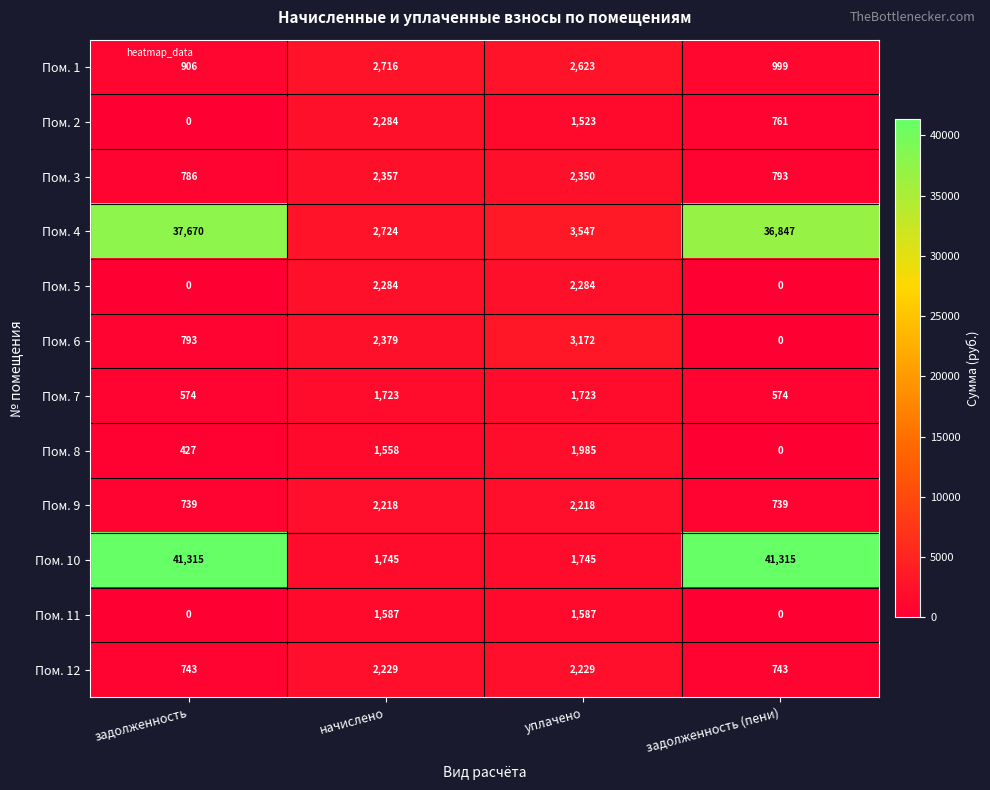

List the labels in order of Пом. 3 value, largest first.

начислено, уплачено, задолженность (пени), задолженность